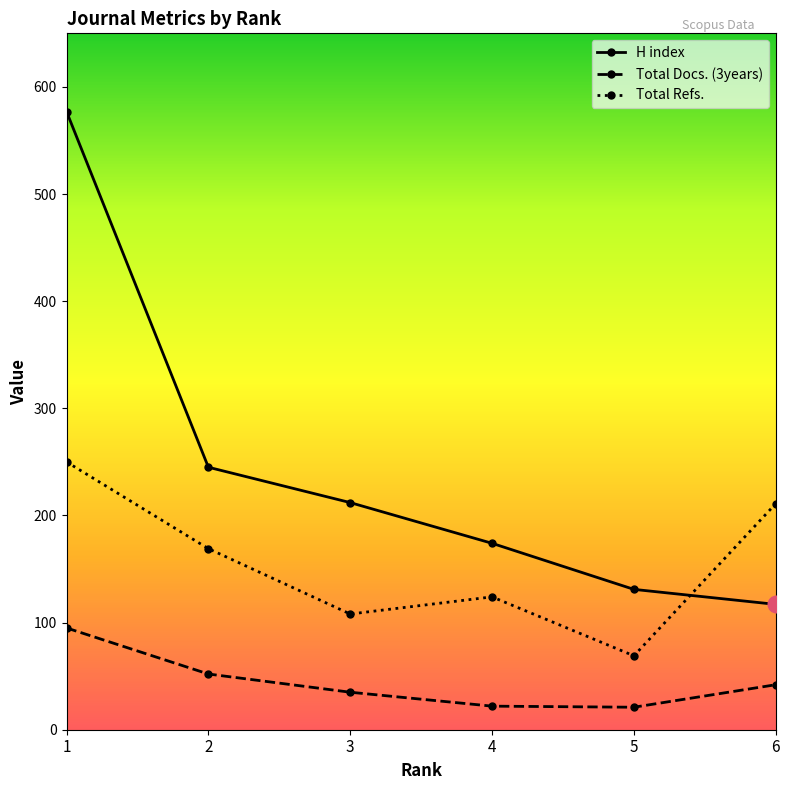

How many data points does each series have?

6